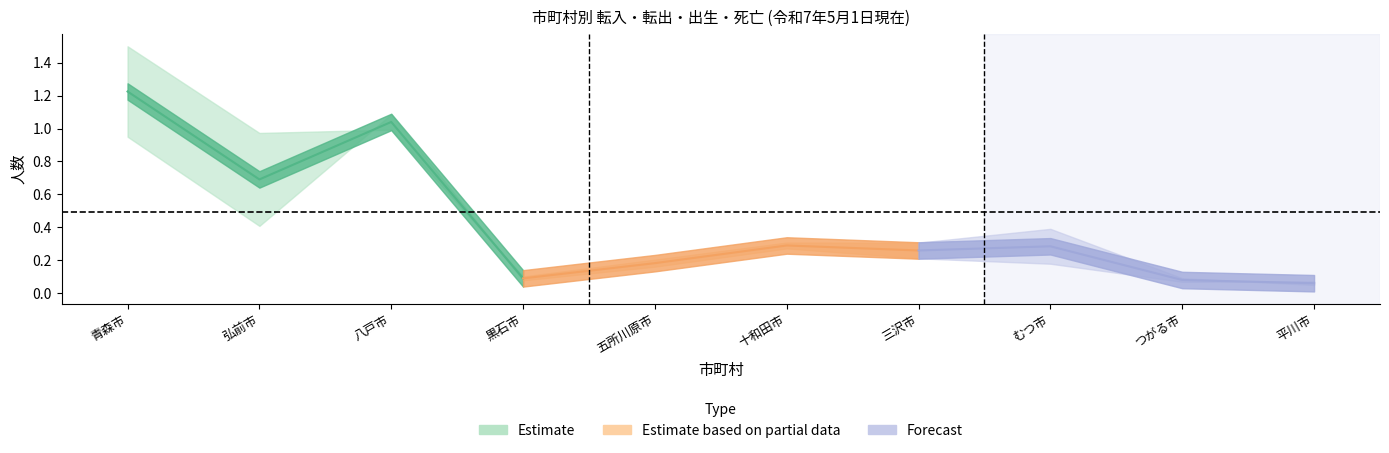

Where do Estimate based on partial data and Estimate first cross each other?

八戸市 and 黒石市